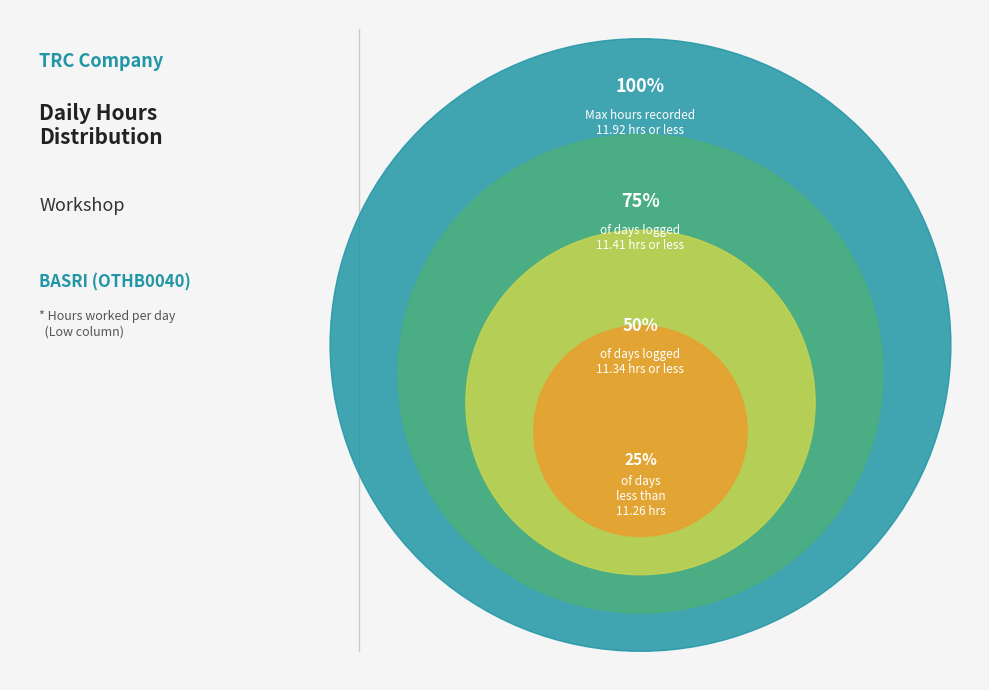

Does Day 15 represent more than half of the total?

No